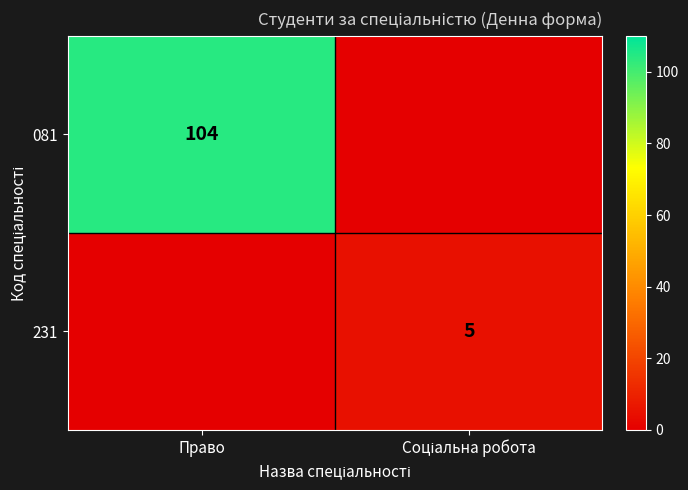

At which category is the sum across all series the highest?

Право